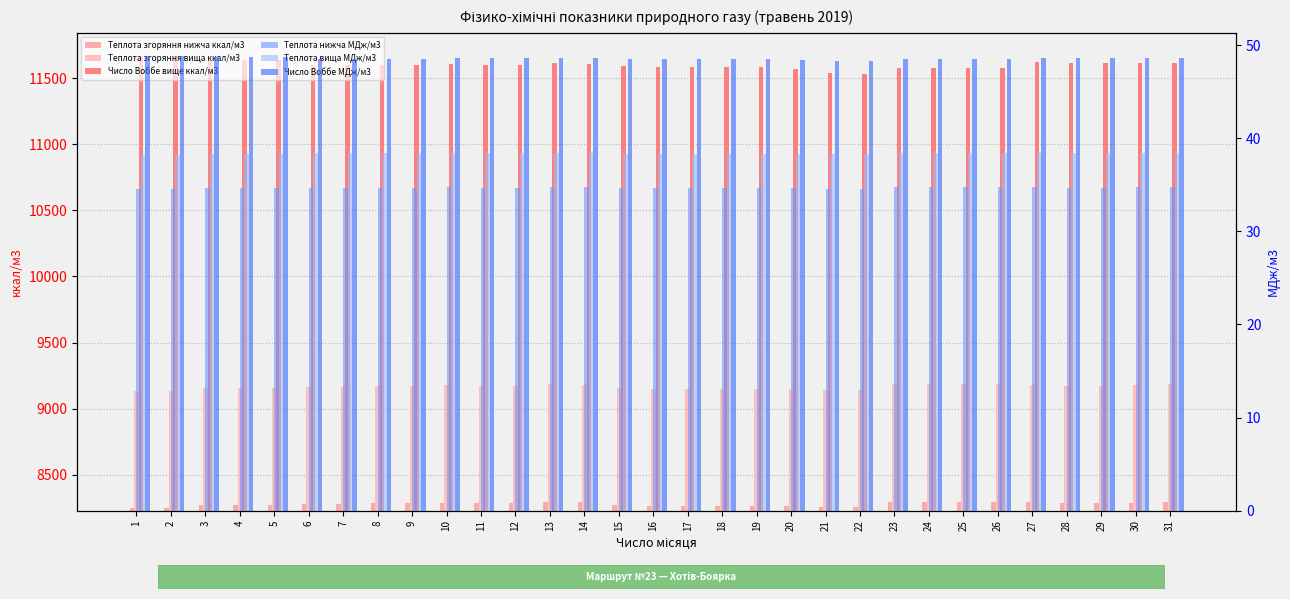

Count the number of data series in this chart.

6